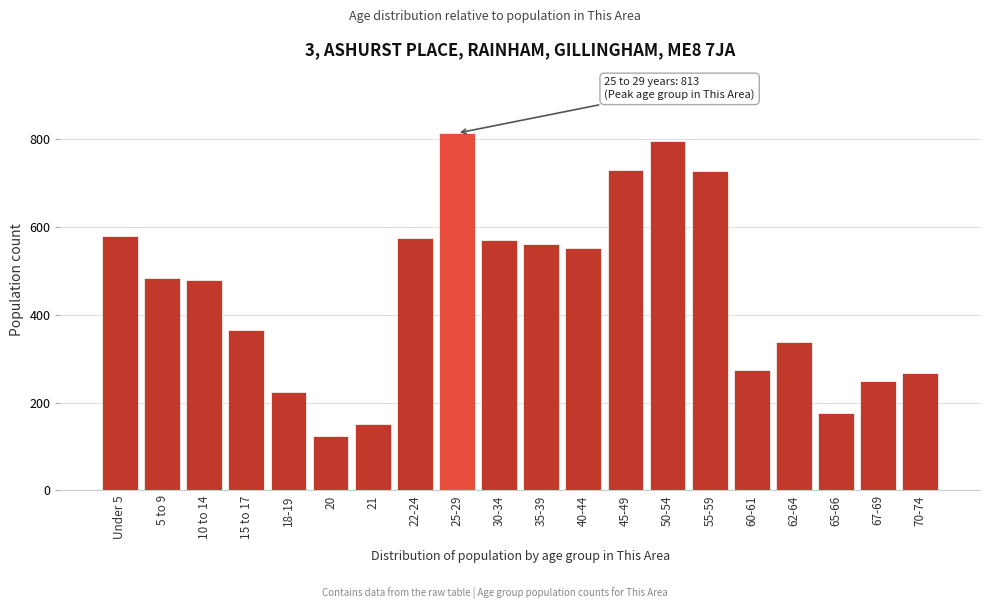

What is the value of the 3rd bar from the left?

480